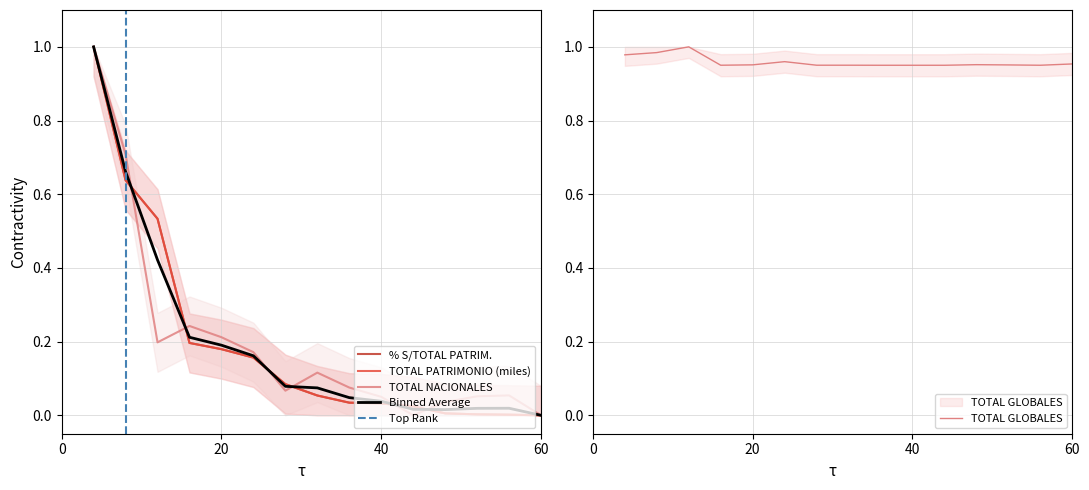

Which series ends up on top after the final intersection of % S/TOTAL PATRIM. and TOTAL PATRIMONIO (miles)?

% S/TOTAL PATRIM.